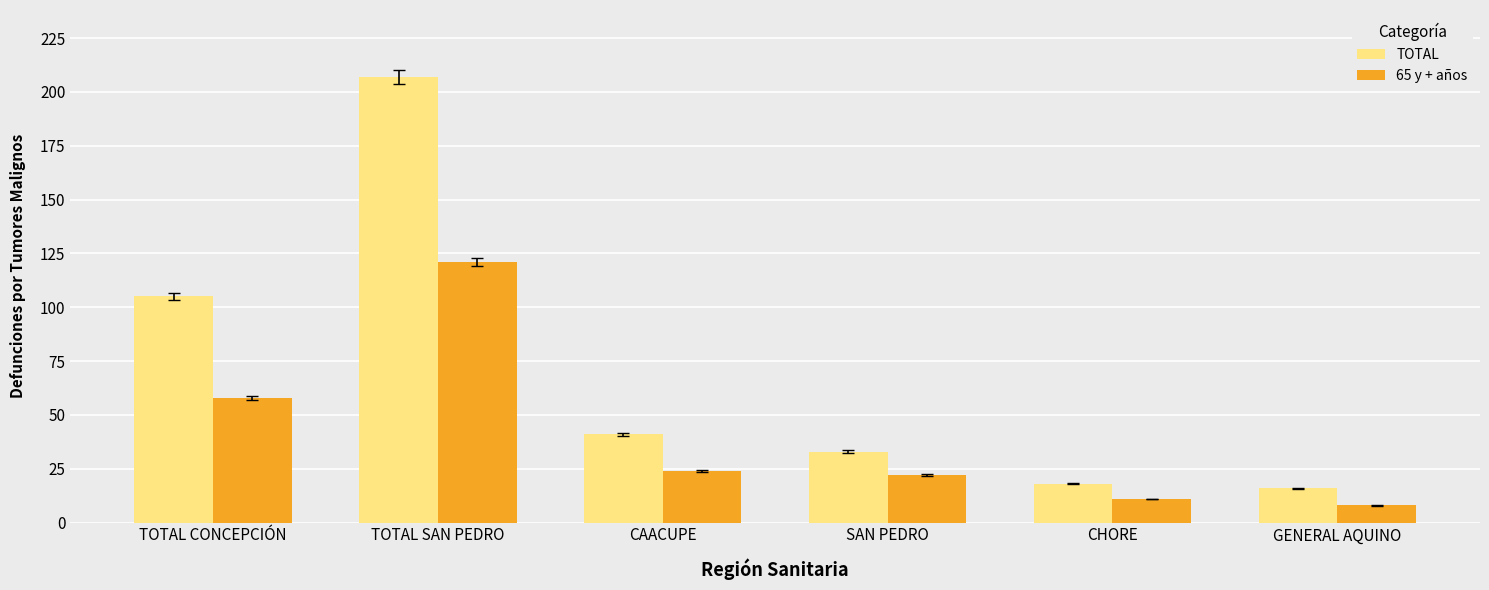

How many values in the TOTAL series are below 41?

3